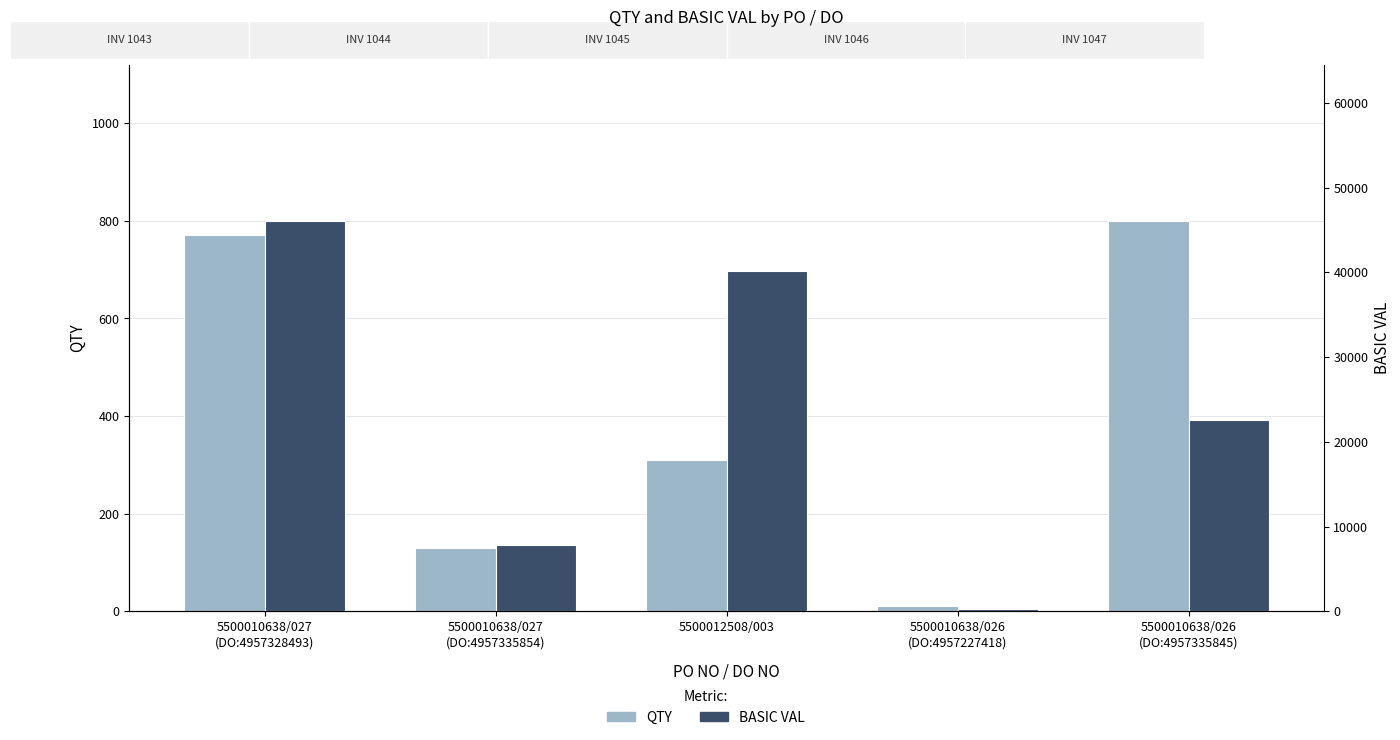

What is the difference between the maximum and minimum values in the BASIC VAL series?

45809.7